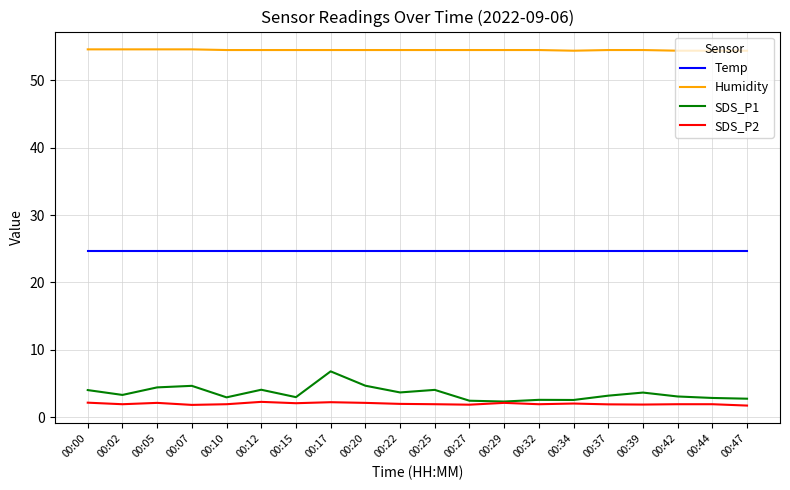

Which series has the largest range (max minus min)?

SDS_P1